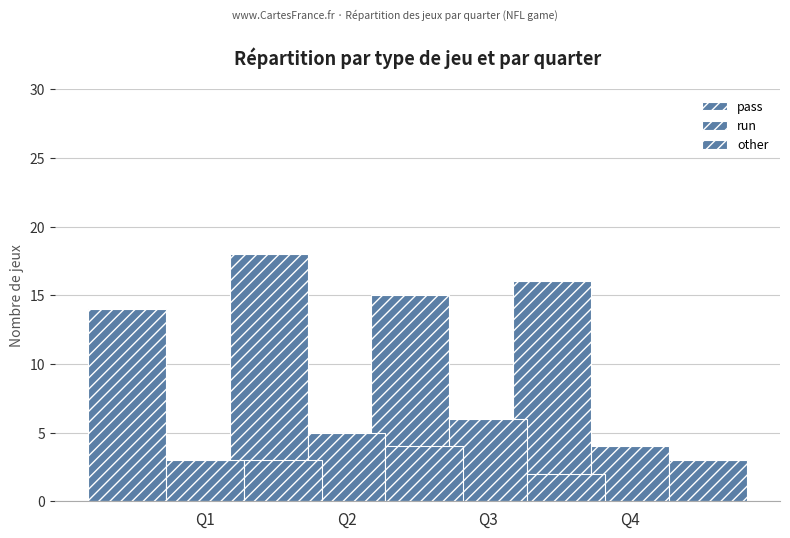

What is the value of the other bar at the 4th from the left?

3